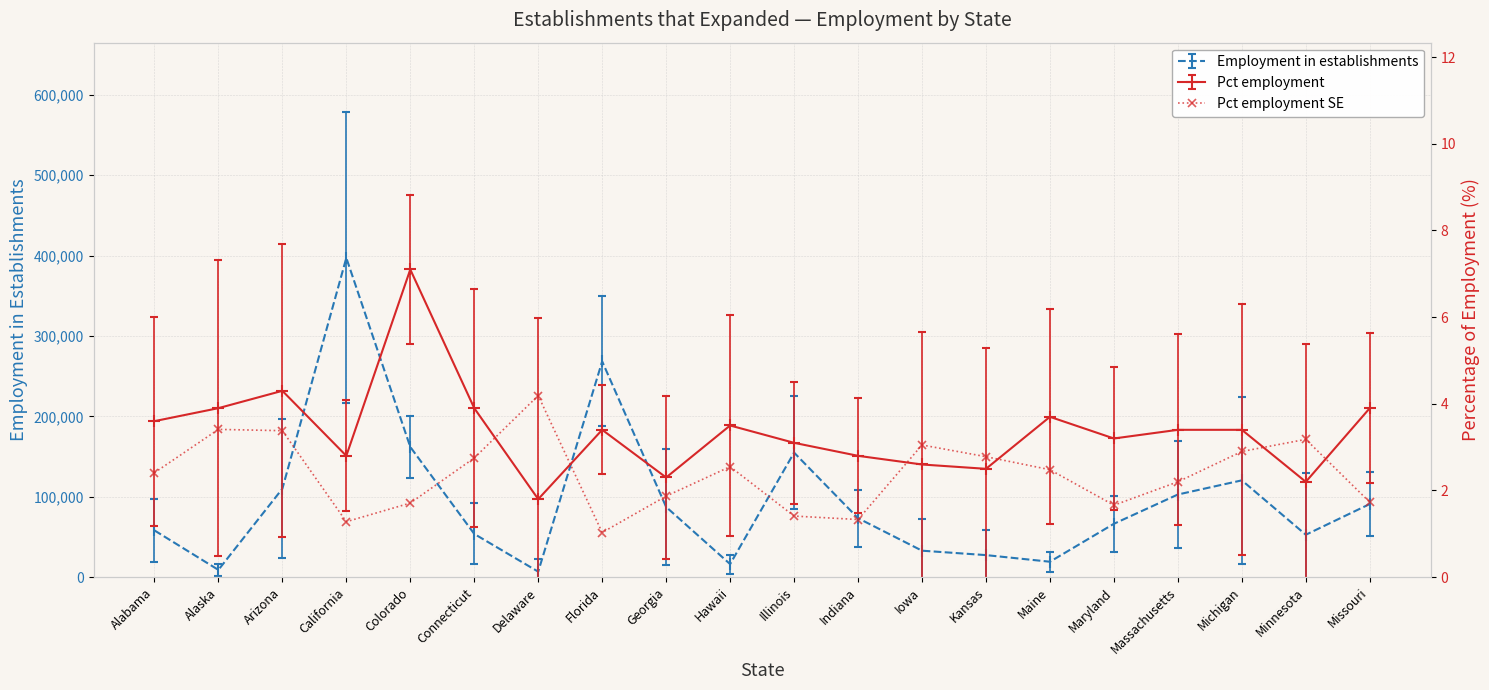

True or false: Pct employment SE has more than 0 interior local peaks.

True